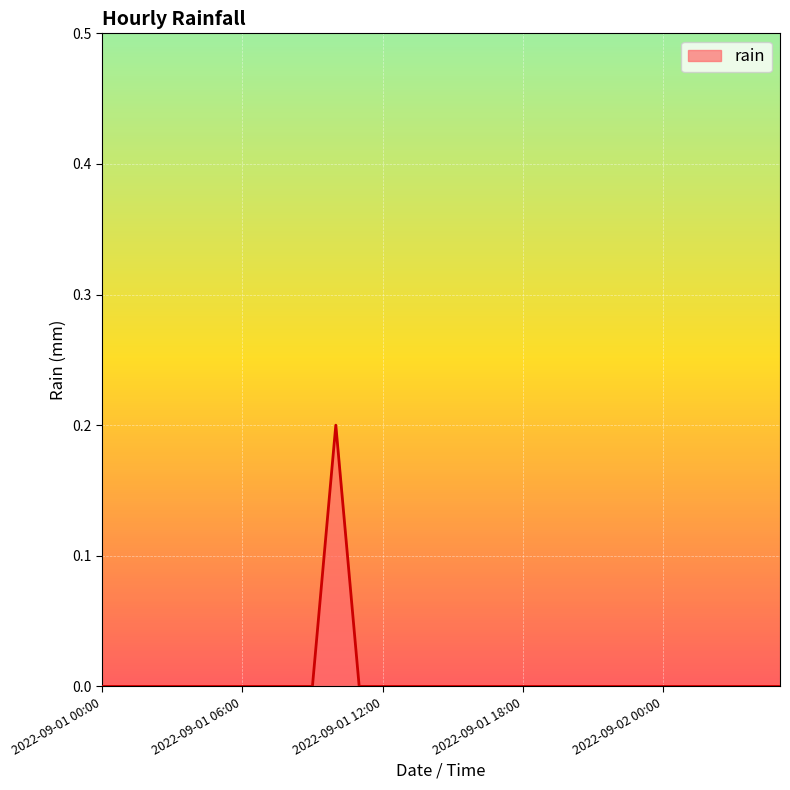

Reading left to right, what are all the values shown in this chart?

0.0	0.0	0.0	0.0	0.0	0.0	0.0	0.0	0.0	0.0	0.2	0.0	0.0	0.0	0.0	0.0	0.0	0.0	0.0	0.0	0.0	0.0	0.0	0.0	0.0	0.0	0.0	0.0	0.0	0.0